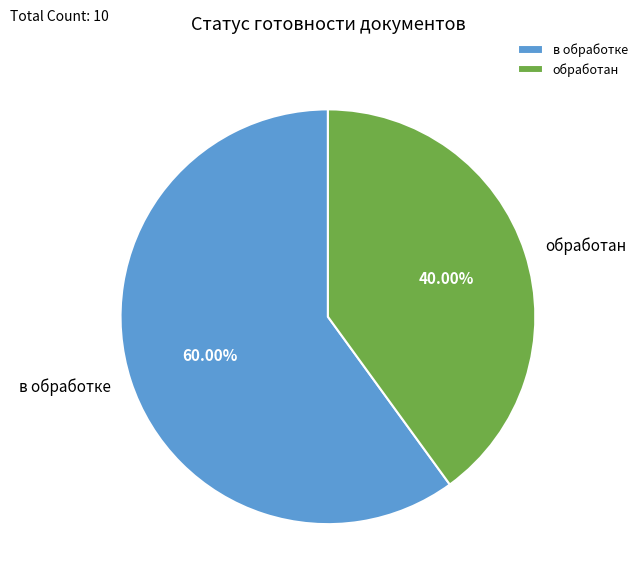

Combined, do обработан and в обработке account for over 50%?

Yes